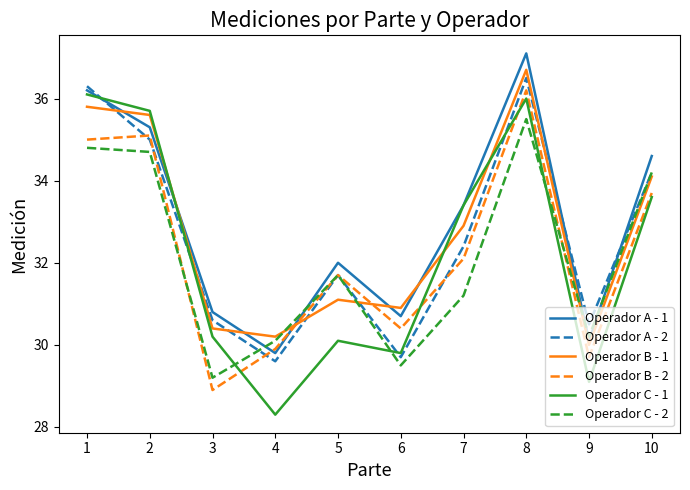

The Operador C - 1 series shows 47.6 at 8. True or false?

False